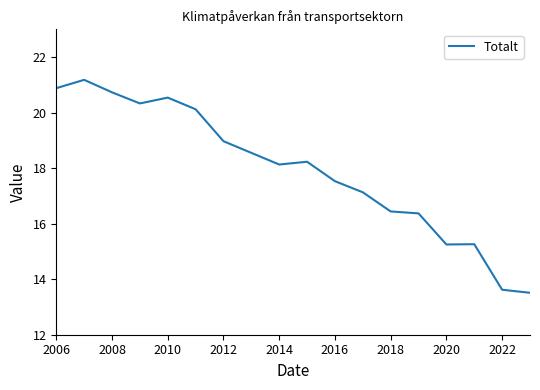

What is the sum of all values?

322.8